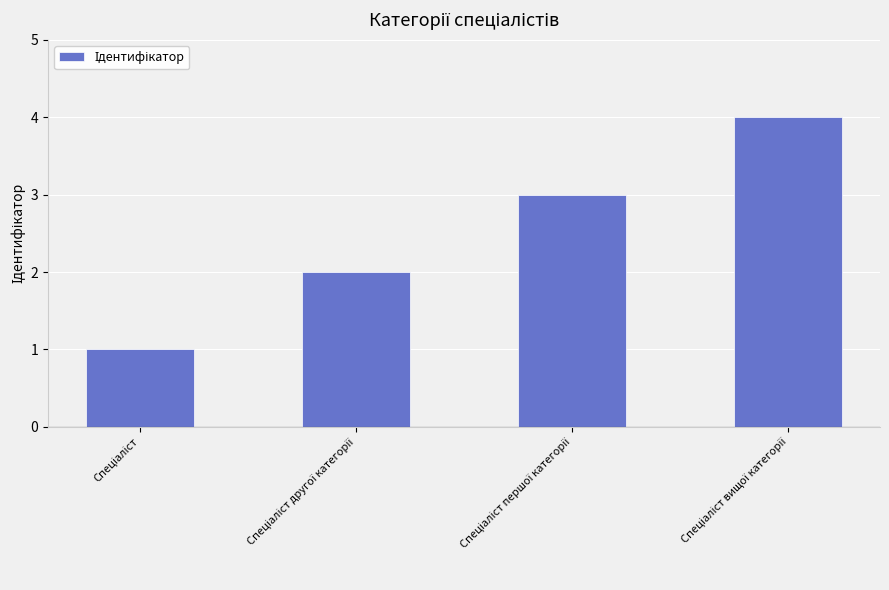

What is the difference between the maximum and minimum values?

3